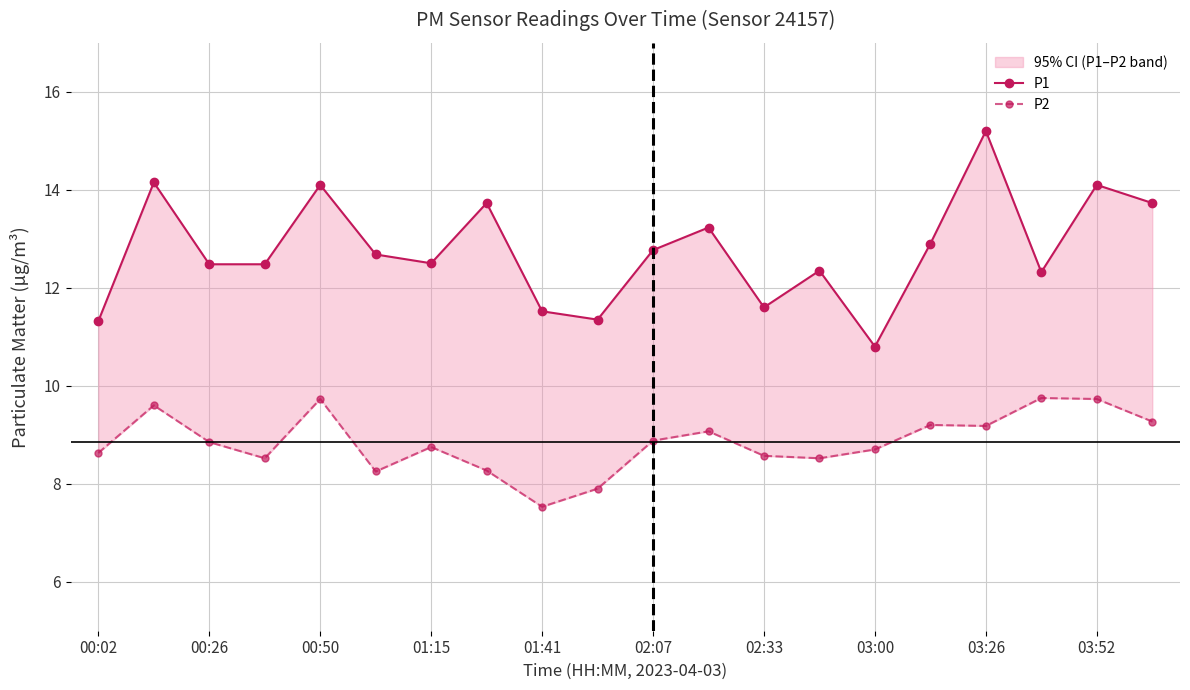

What is the average value of the P1 series?

12.8